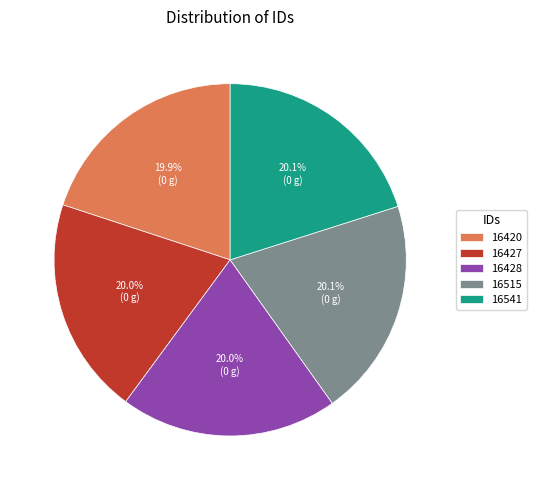

Approximately how many times larger is the value at 16541 compared to 16428?

1.0